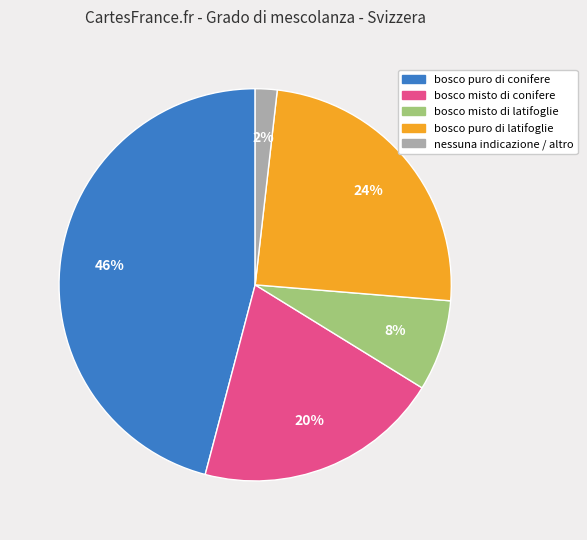

Is there any slice that represents more than half of the pie?

No